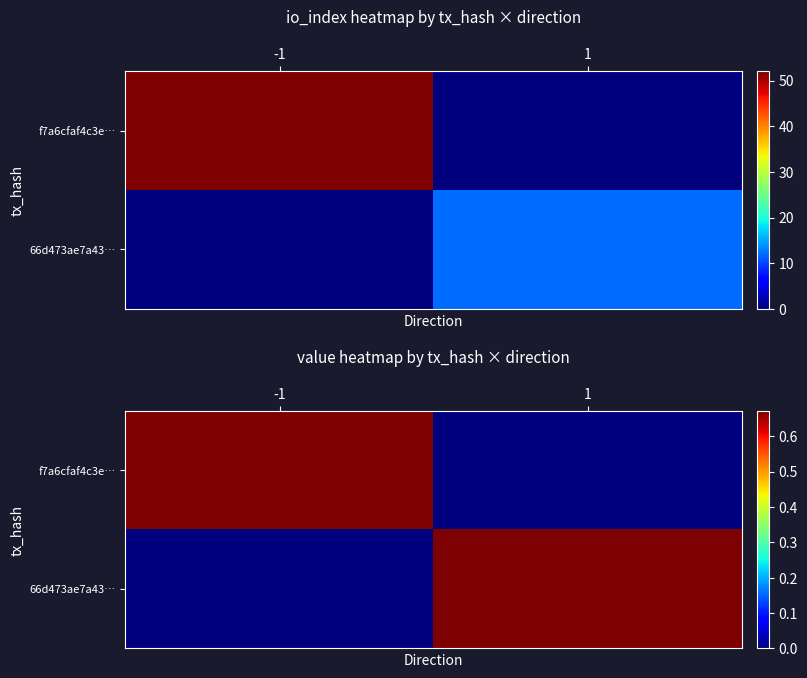

The 66d473ae7a43… series shows 0.0 at -1. True or false?

True